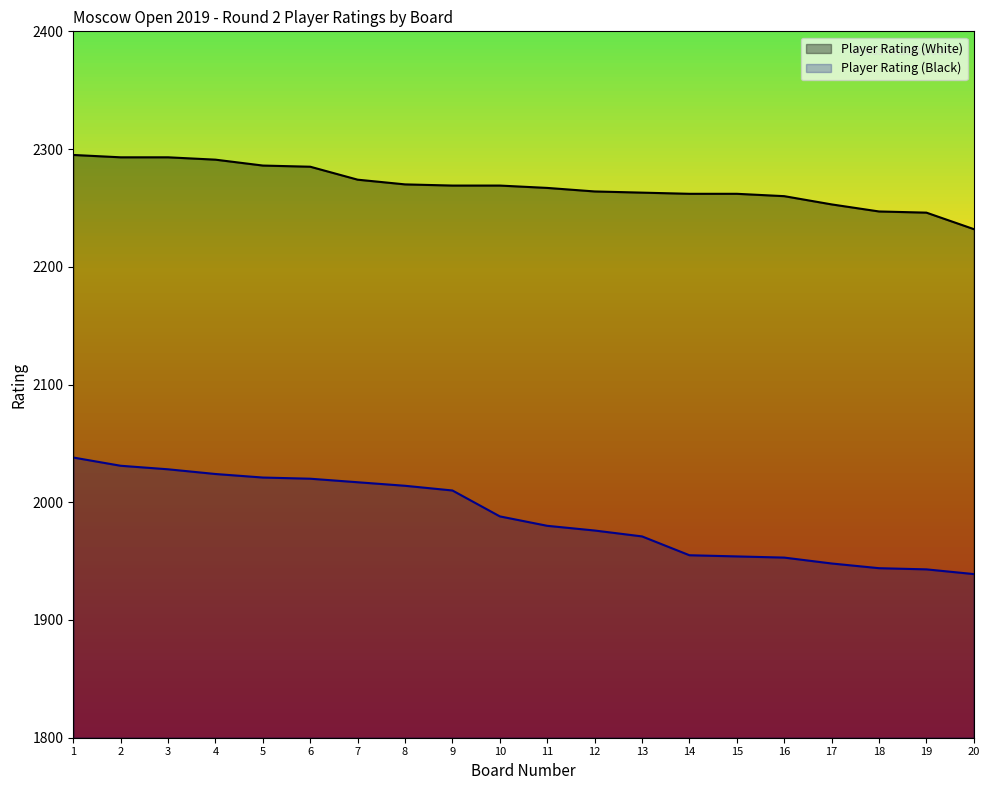

What is the value of the Player Rating (Black) point at the 20th from the left?

1939